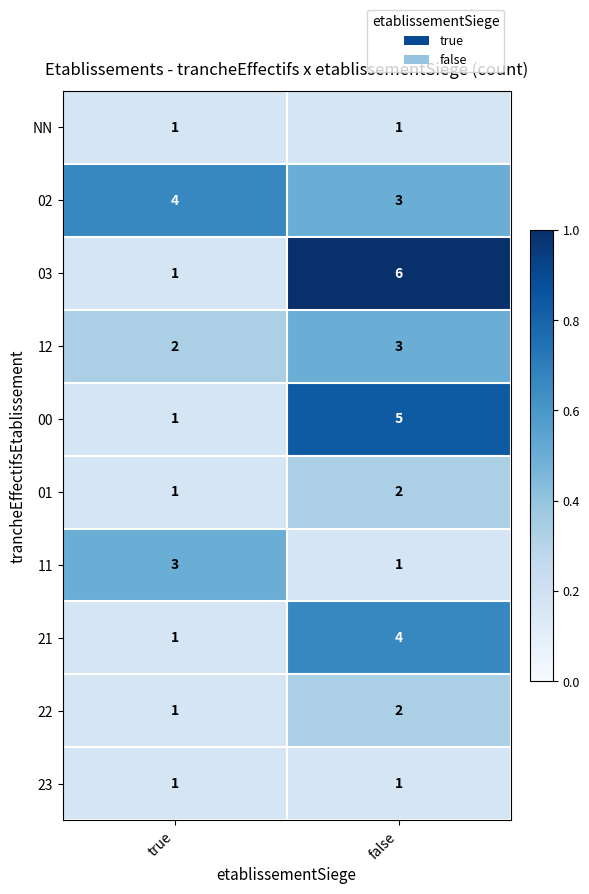

Between true and false, which series saw the biggest shift?

03